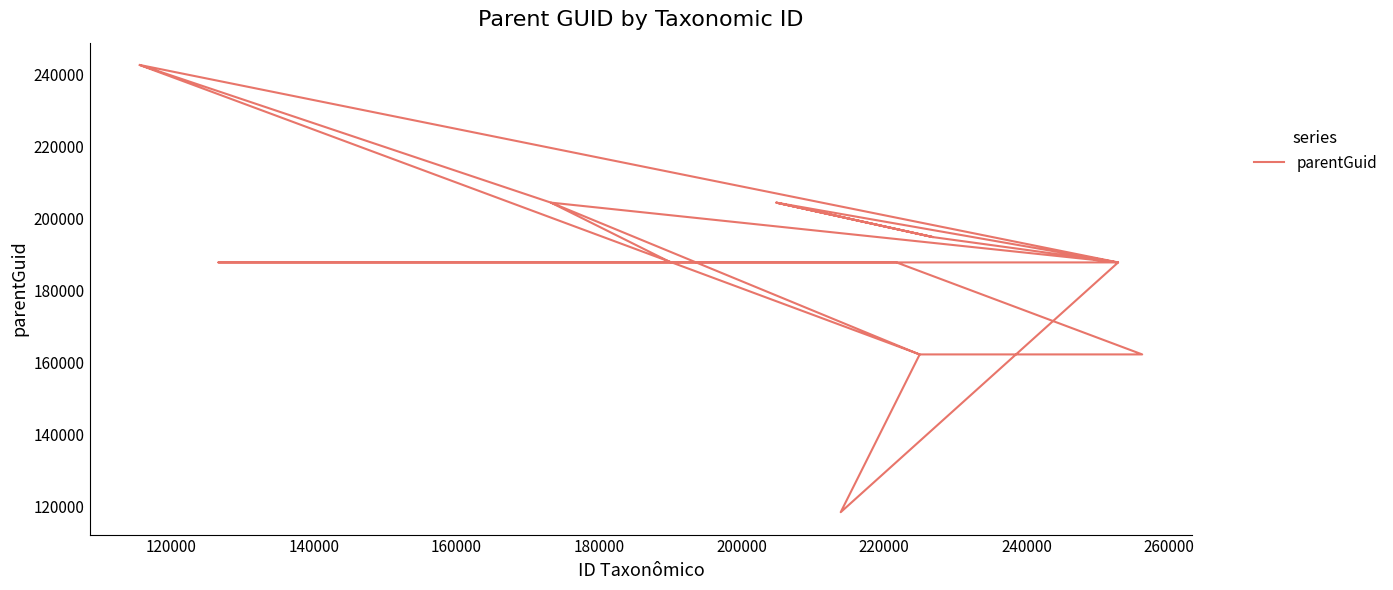

How many lines are shown in the chart?

1